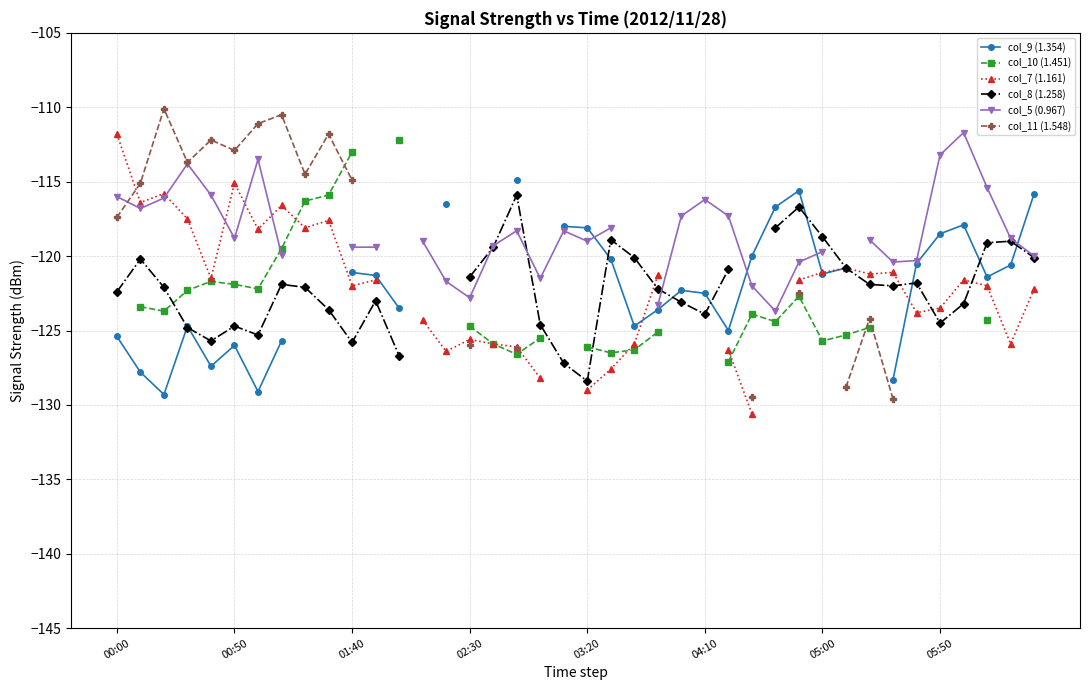

Does the chart have visible grid lines?

Yes